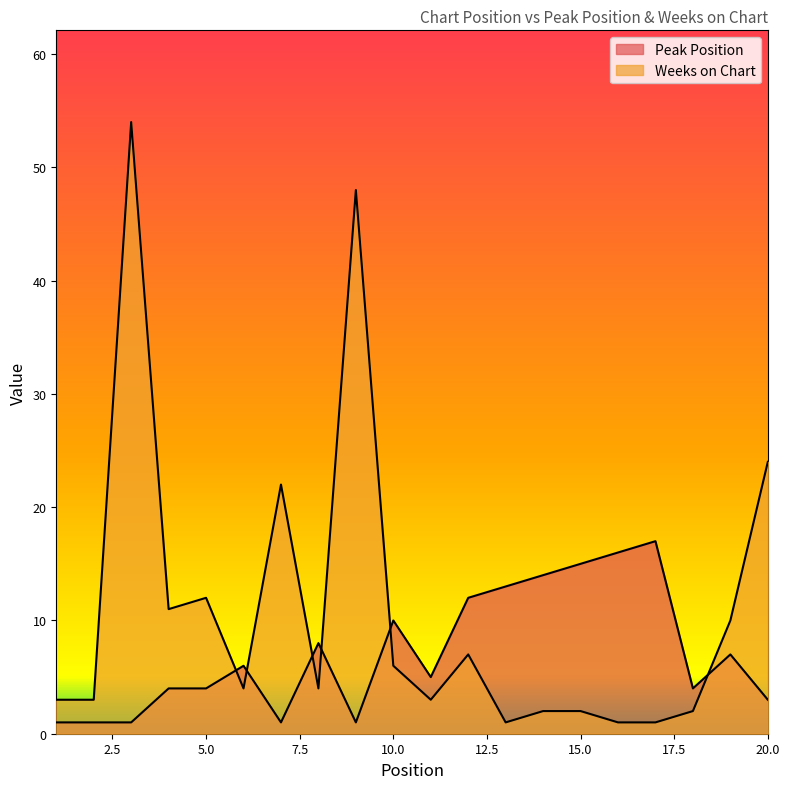

At how many categories does at least one series exceed 25?

2